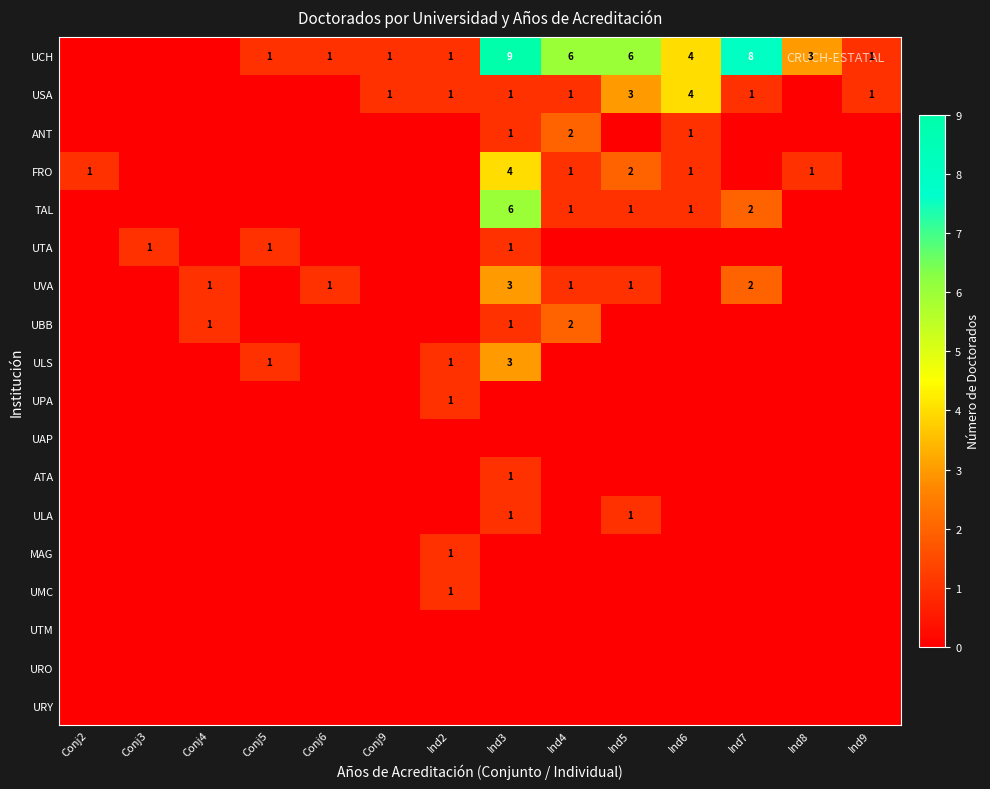

Which label corresponds to the largest value in the chart?

Ind3